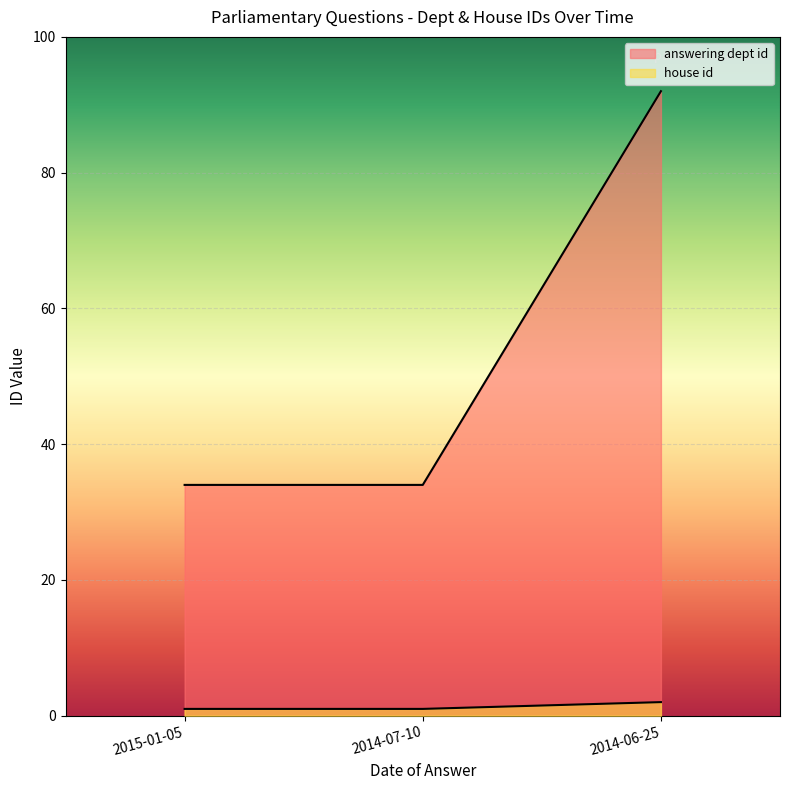

What position from the left is 2014-07-10?

2